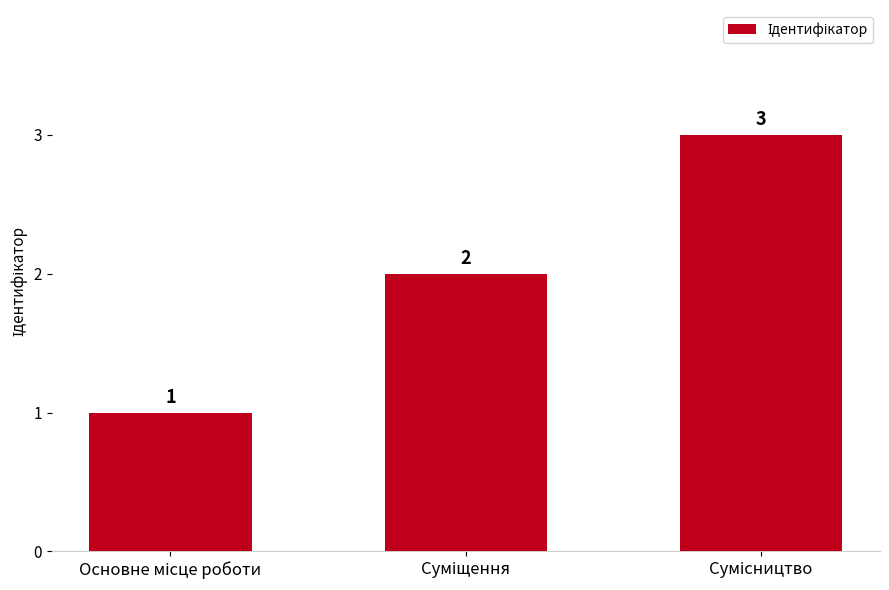

What is the value of the 1st bar from the left?

1